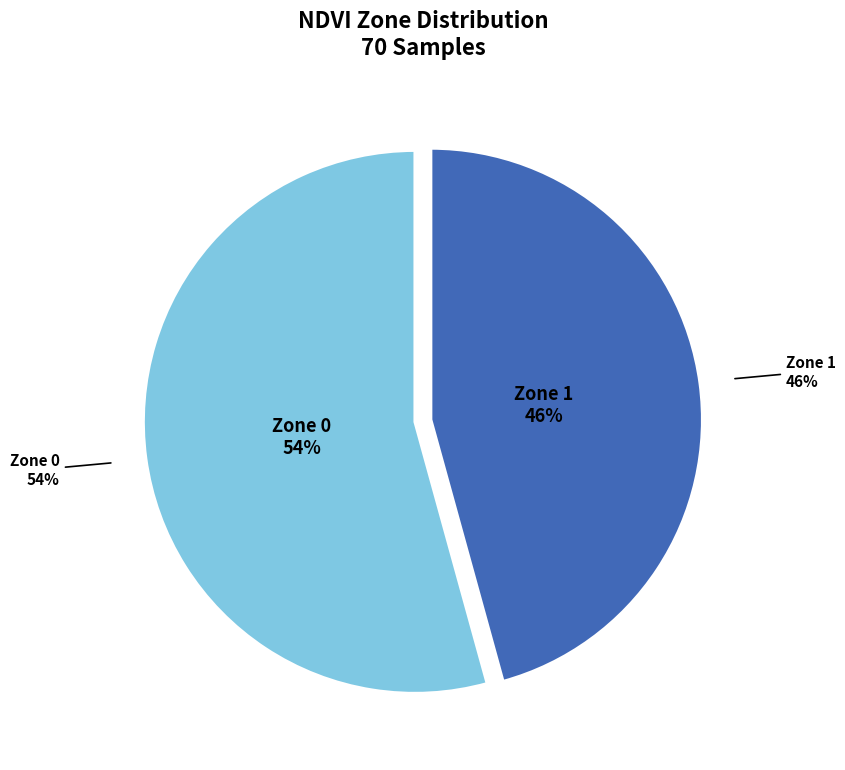

How much of the chart is everything except Zone 0?

45.7%